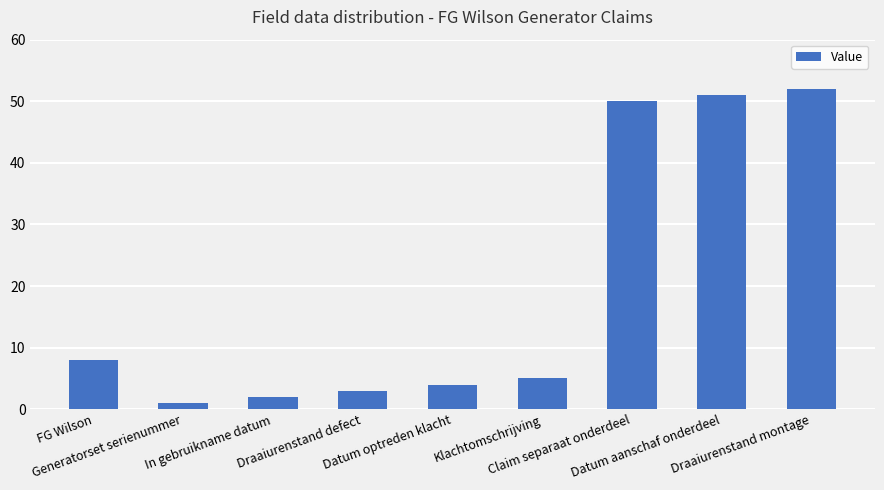

Are the bars horizontal?

No